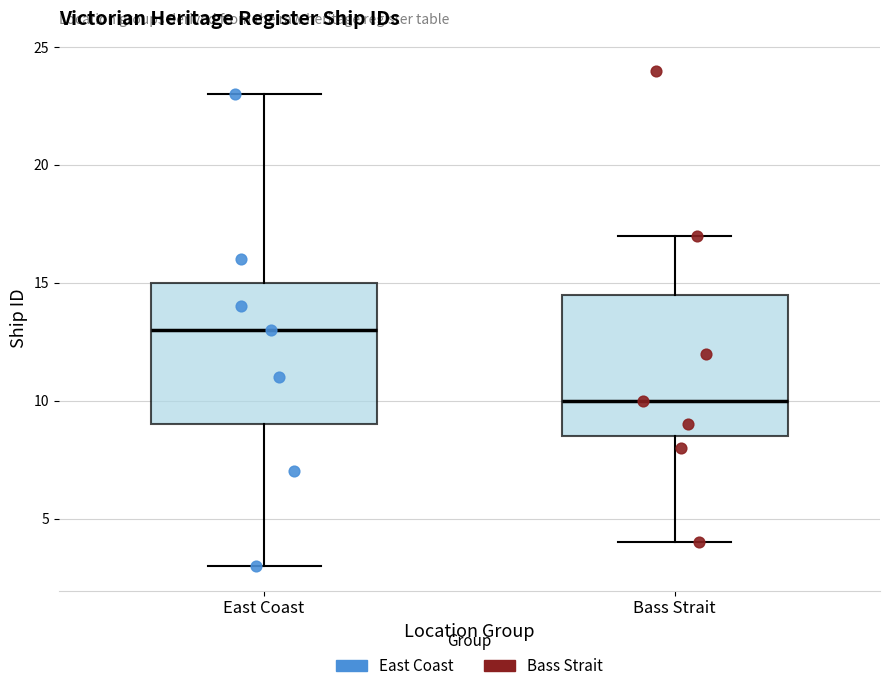

Where does the median line of the box for East Coast sit on the y-axis? The values are not printed on the chart, so give them approximately, as read against the axis.

13.0